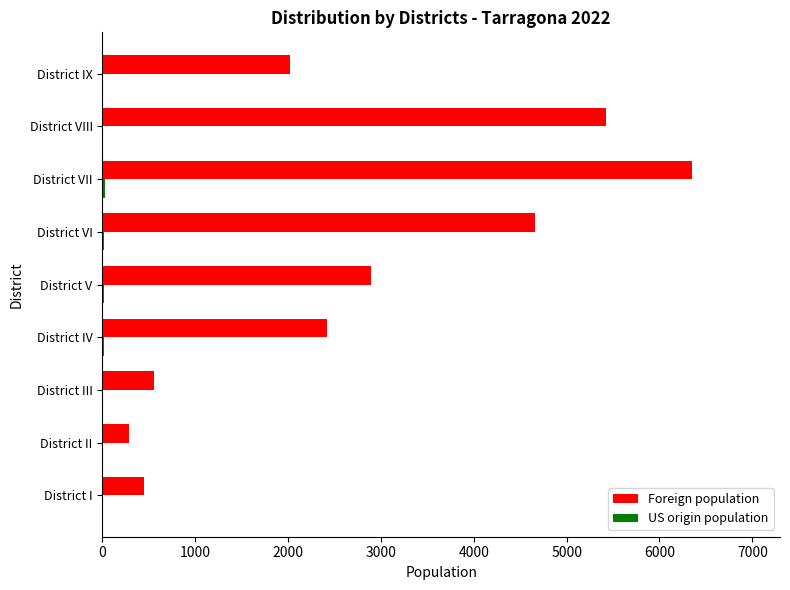

Is it true that Foreign population equals 8500 at District VII?

False